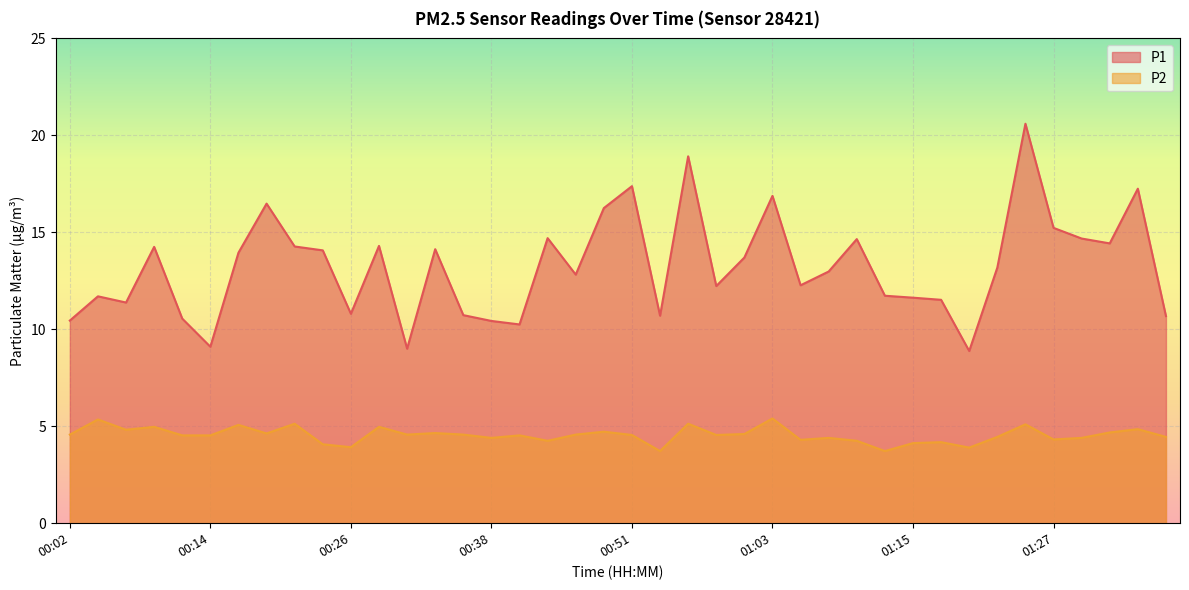

Rank the categories by P2 value from highest to lowest.

01:03, 00:04, 00:21, 00:55, 01:25, 00:16, 00:09, 00:29, 01:35, 00:07, 00:48, 01:32, 00:33, 00:19, 01:00, 00:02, 00:31, 00:36, 00:46, 00:51, 00:58, 00:11, 00:14, 00:41, 01:22, 01:37, 00:38, 01:08, 01:30, 01:27, 01:05, 00:43, 01:10, 01:17, 01:15, 00:24, 00:26, 01:20, 00:53, 01:13